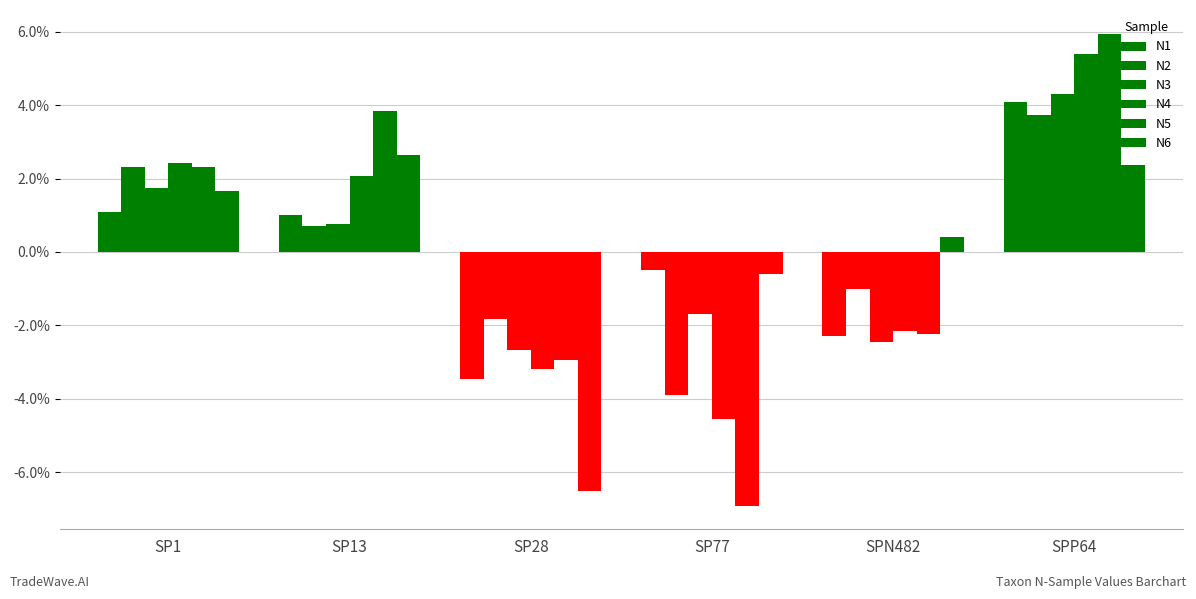

Are the bars grouped side by side (vs. stacked)?

Yes